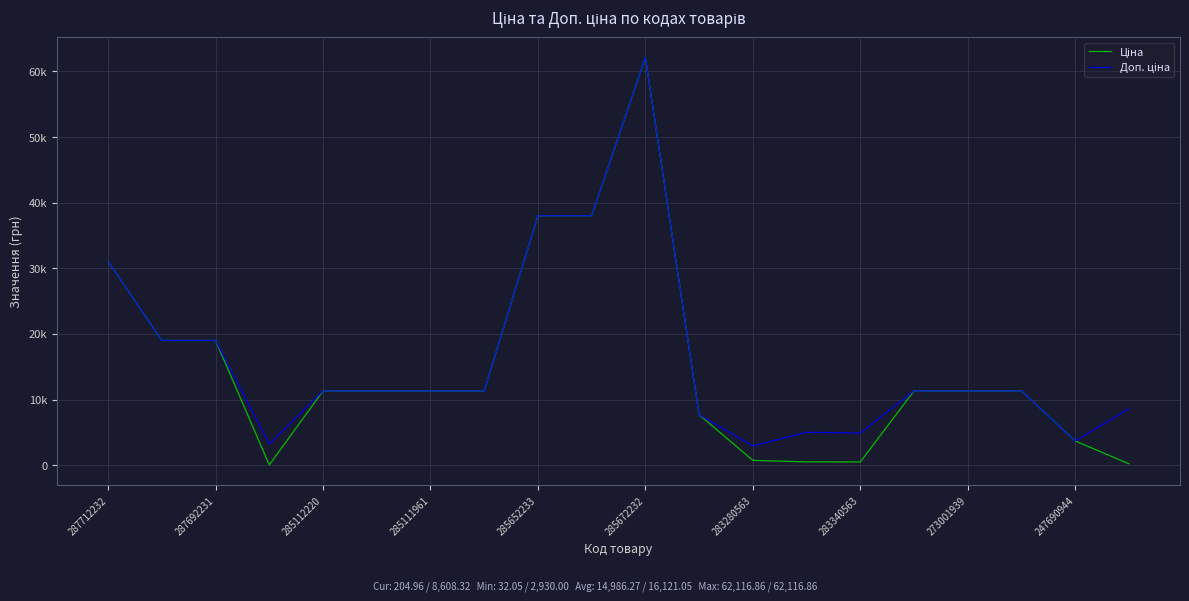

Is this an area chart (filled region under the line)?

No